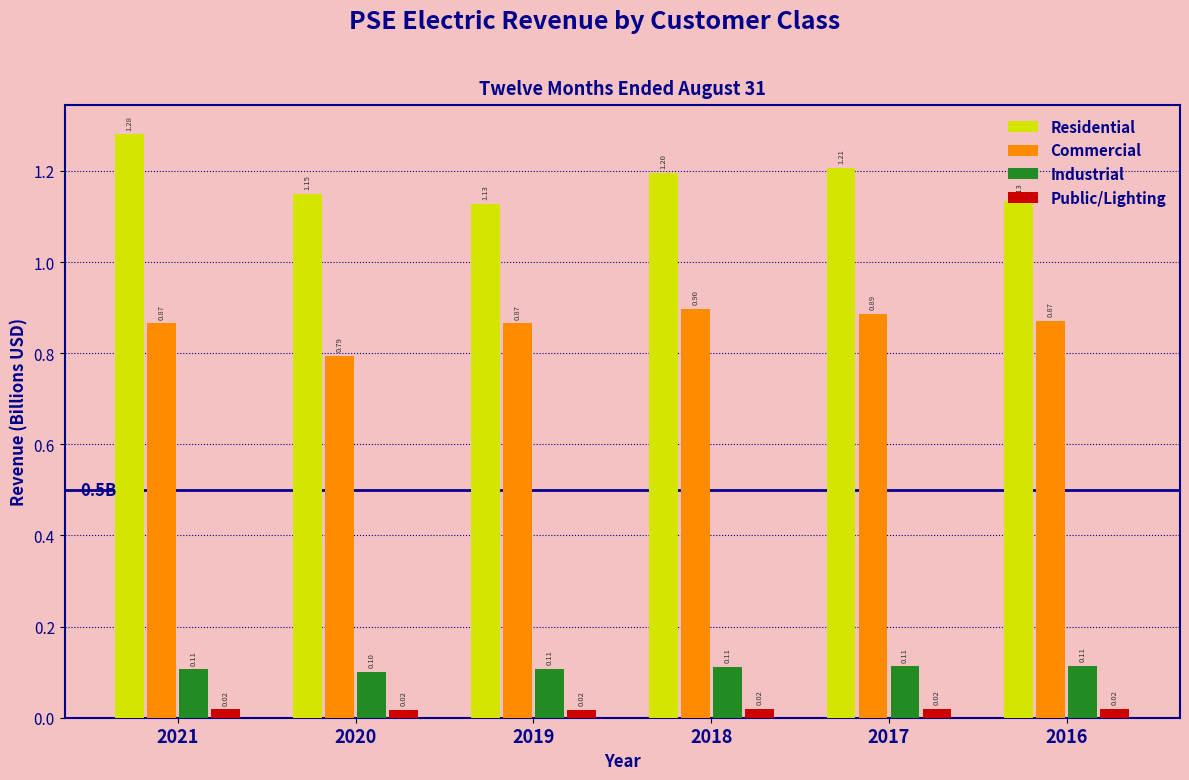

Between 2018 and 2016, which series saw the biggest shift?

Residential